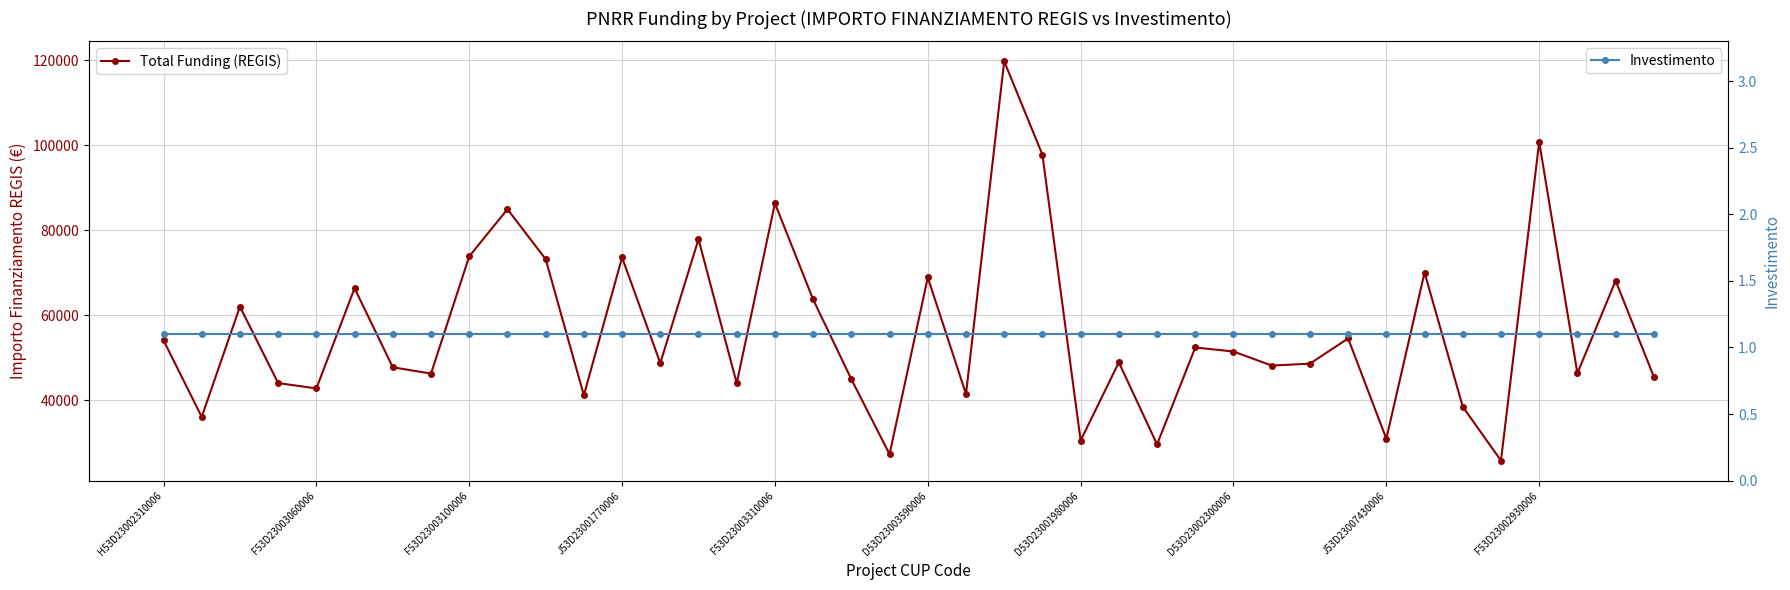

How many data points does each series have?

40